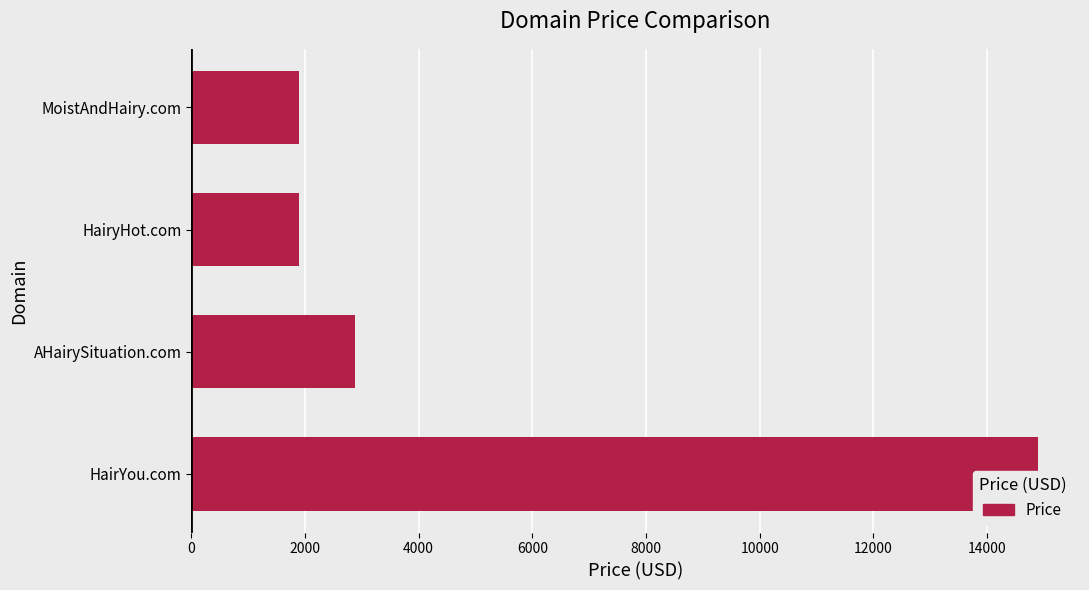

What is the difference between the maximum and second lowest values?

13000